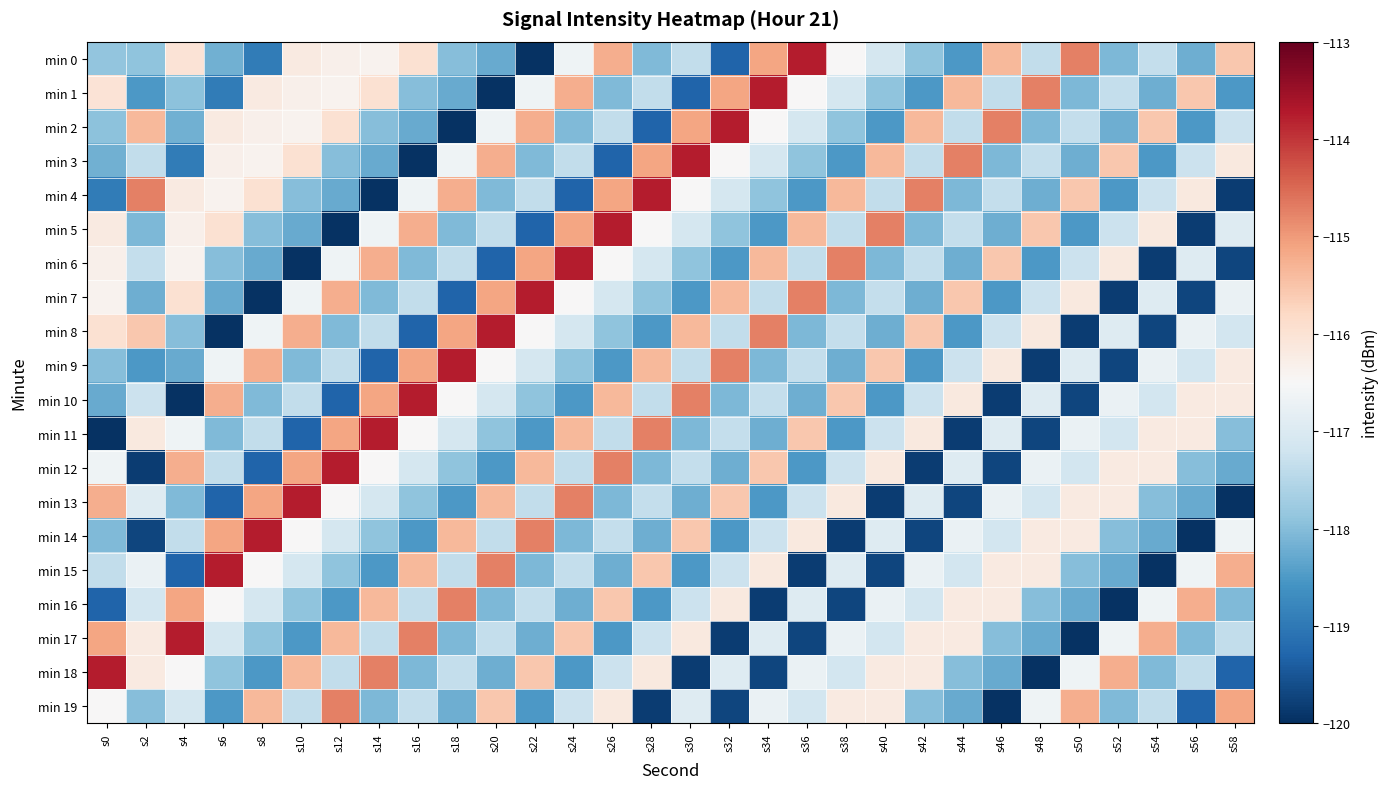

How many categories are shown in the chart?

30